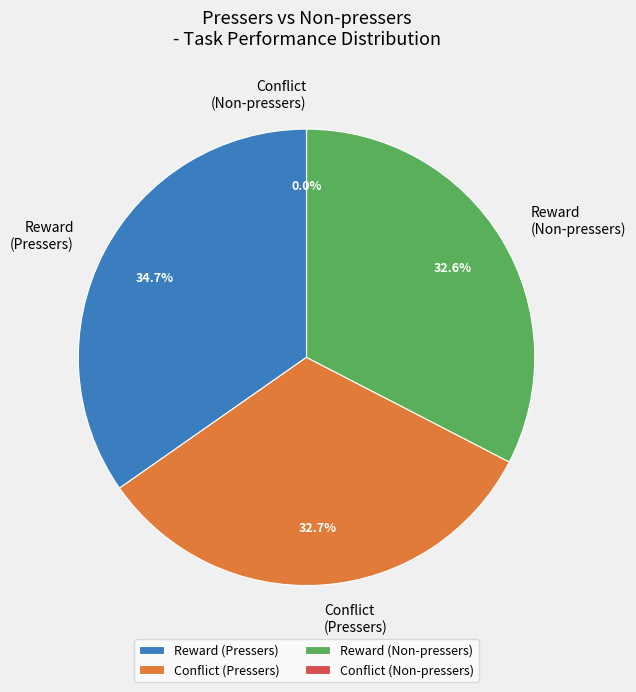

Is there a majority slice in this chart?

No